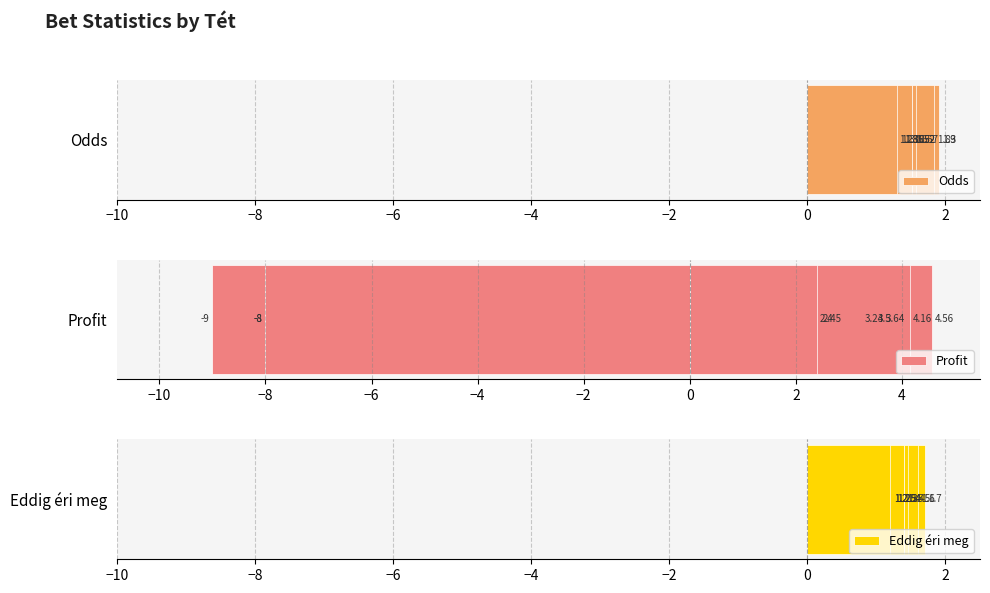

At how many categories does at least one series exceed -2?

10